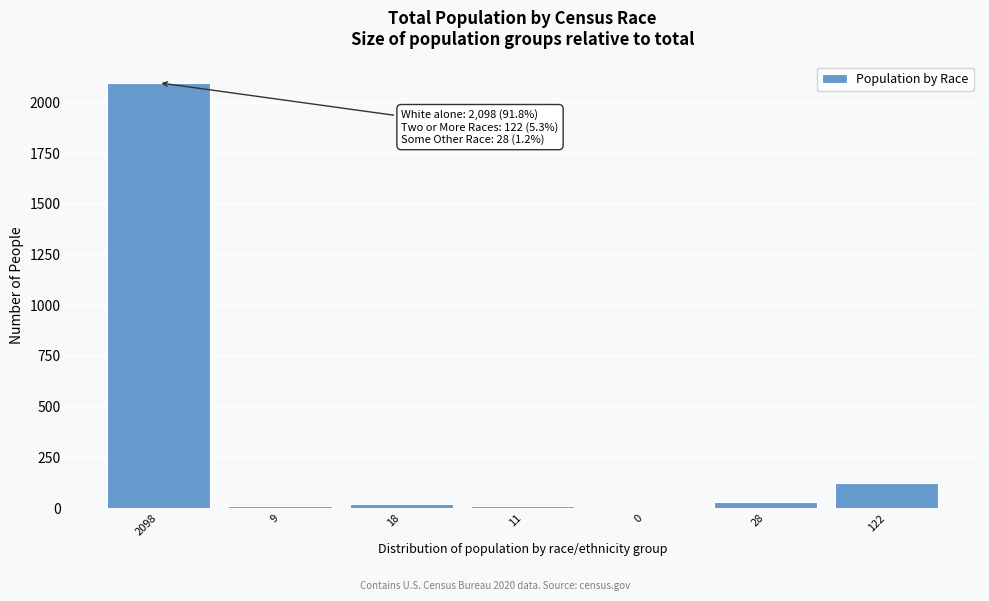

Is it true that the value at 122 is 122?

True